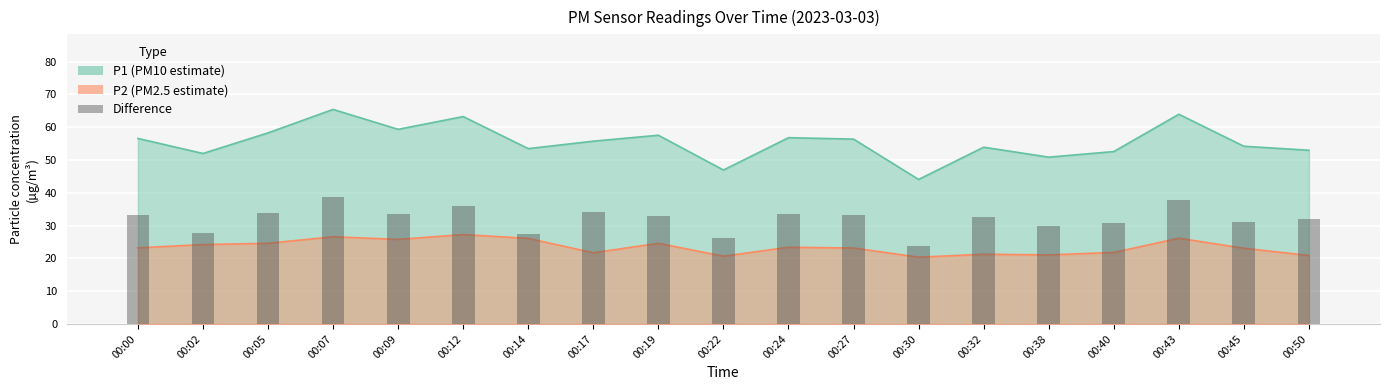

At which category does the chart reach its minimum across all series?

00:30